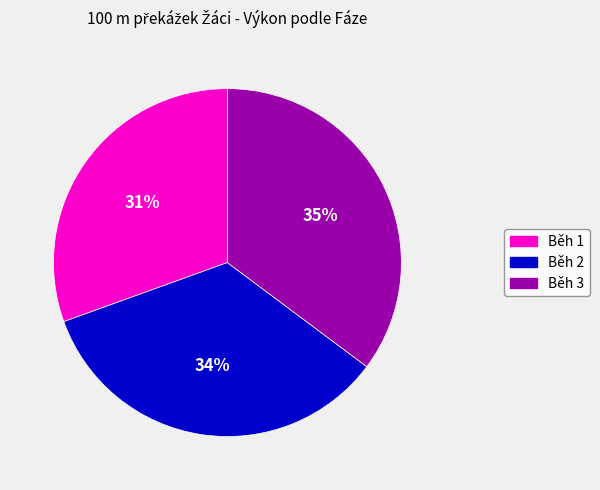

Is the sum of Běh 1 and Běh 3 greater than half?

Yes